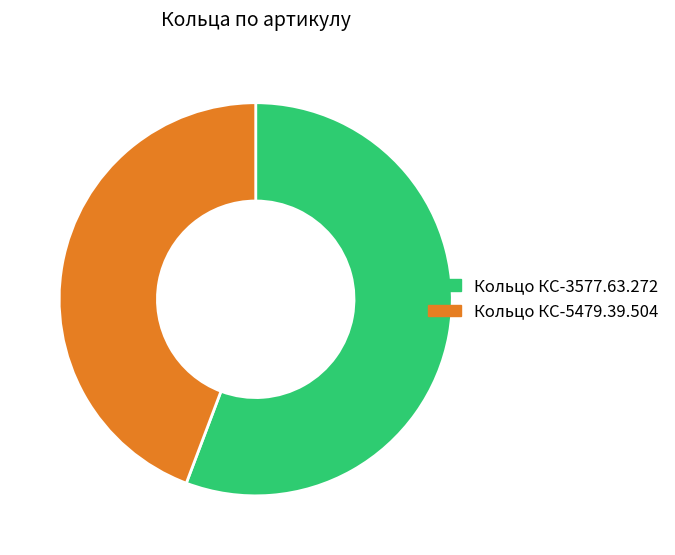

Is there a majority slice in this chart?

Yes